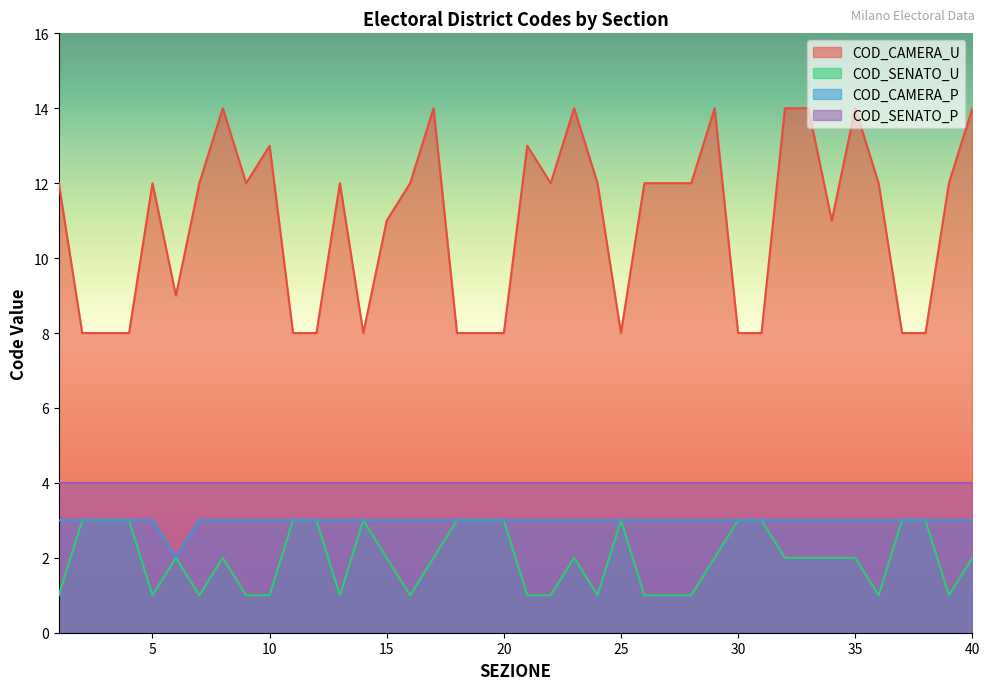

True or false: COD_CAMERA_P has a value of 2 at 30.

False